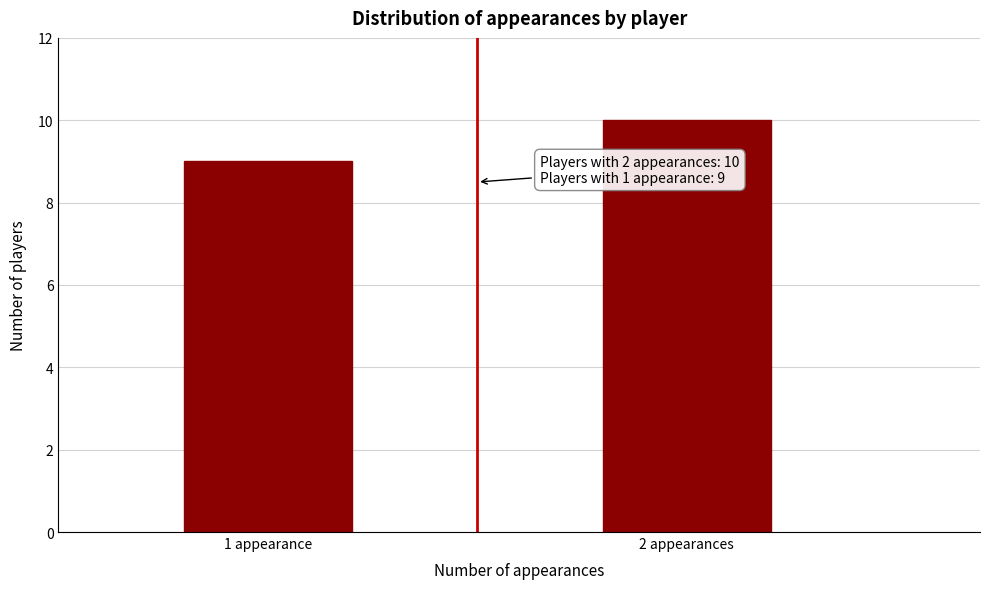

Reading right to left, extract all data points from this chart.

10	9